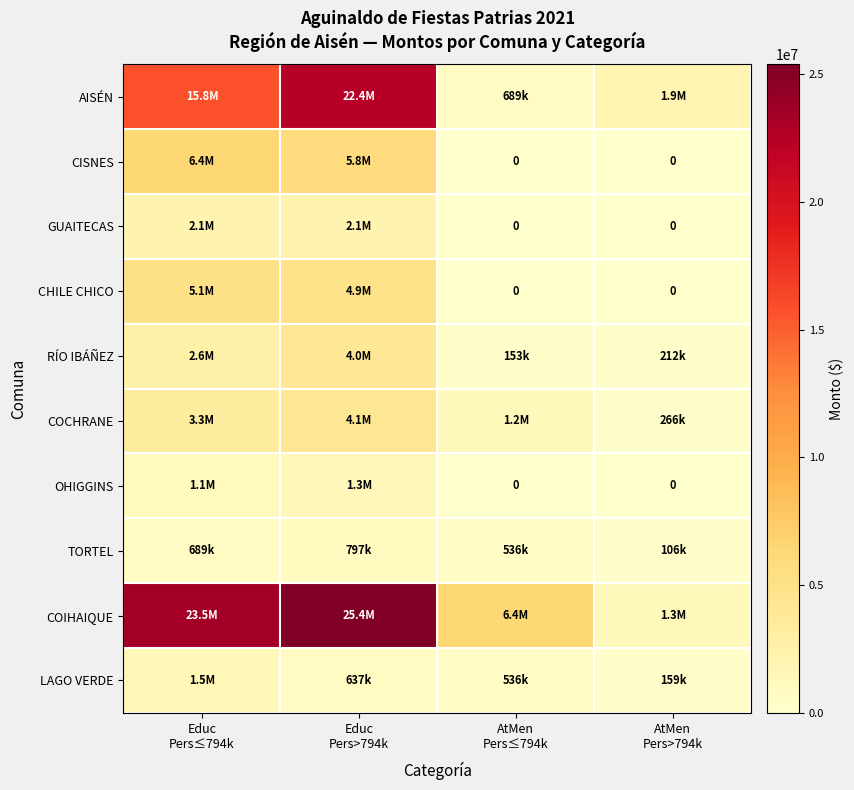

True or false: AISÉN has a value of 9144566 at Educ Pers≤794k.

False